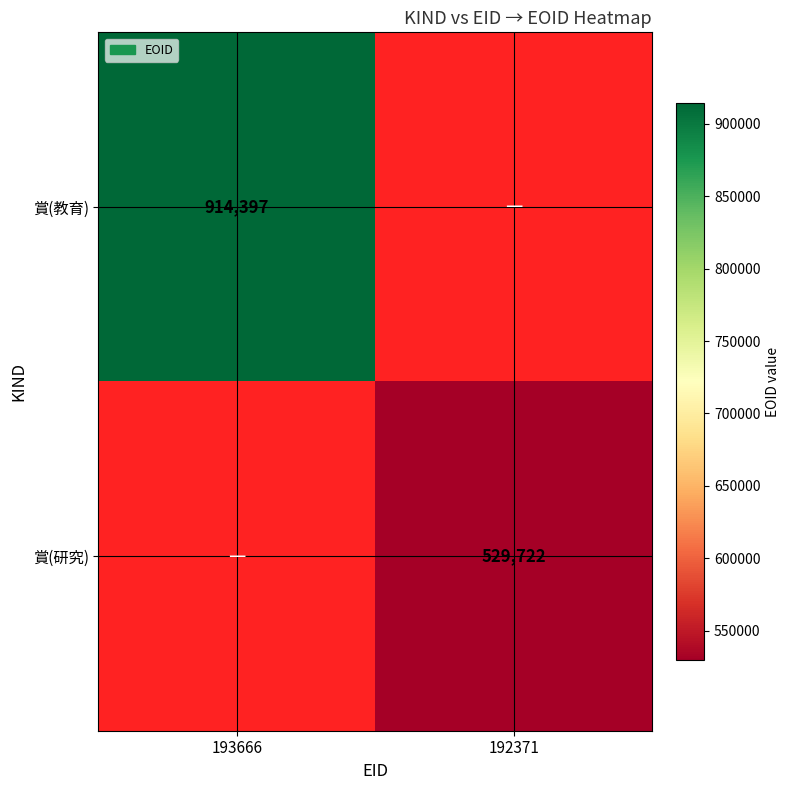

The 賞(教育) series shows 914397 at 193666. True or false?

True